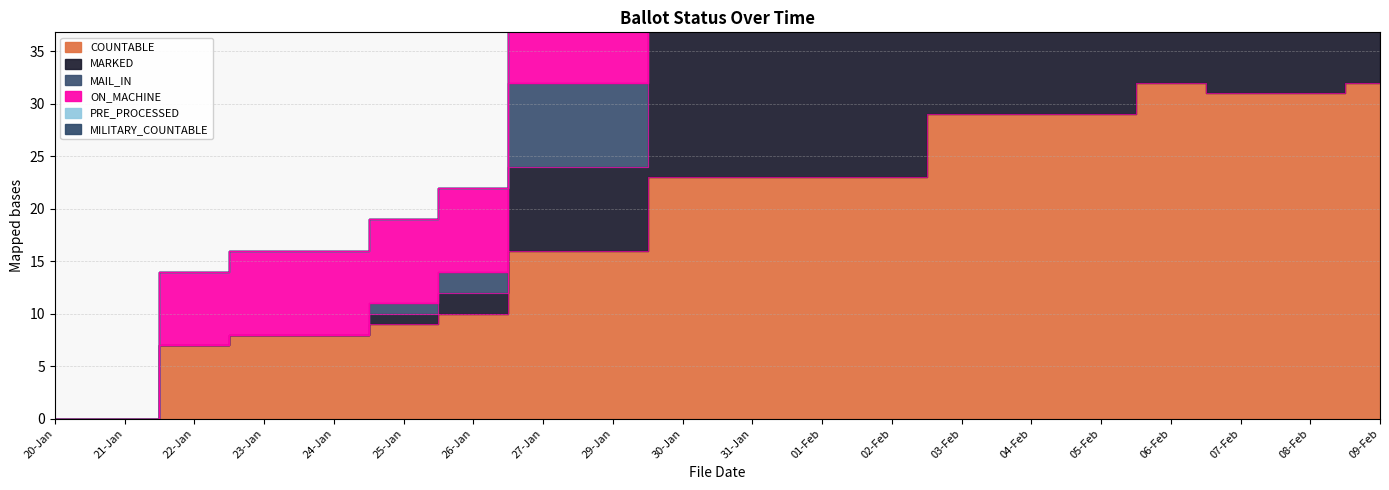

What is the label of the 3rd point from the left?

22-Jan